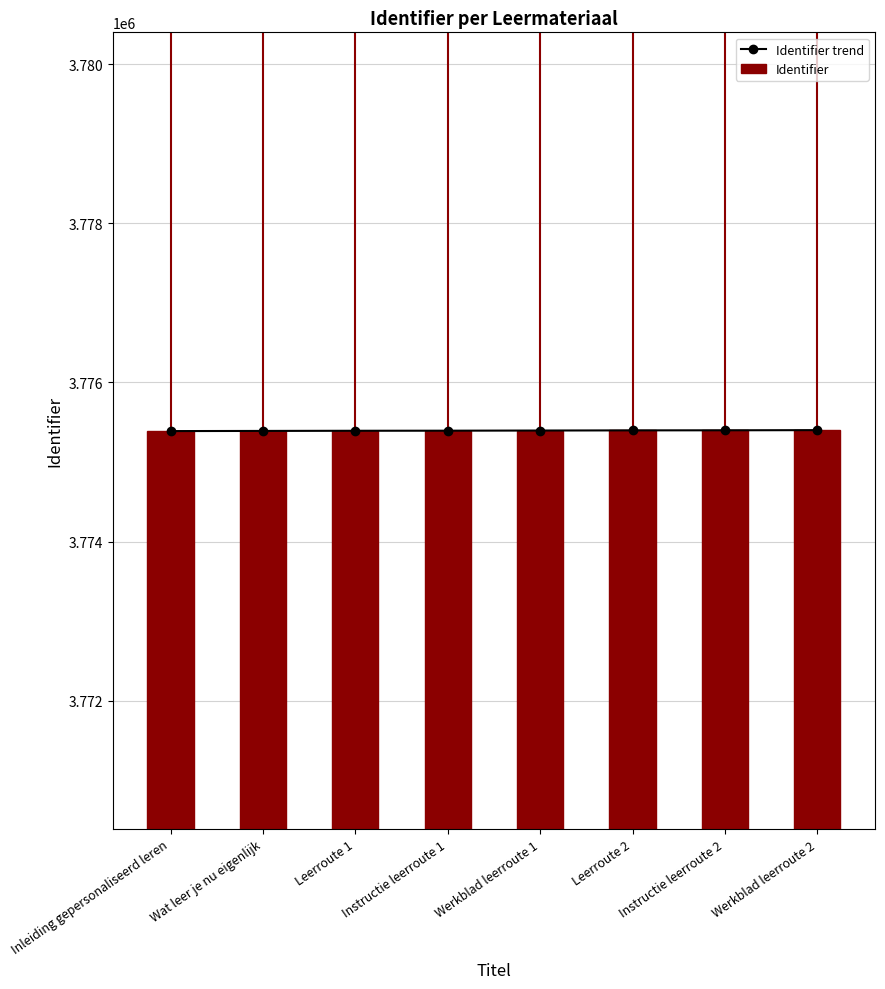

Between Leerroute 1 and Instructie leerroute 1, which is larger?

Instructie leerroute 1